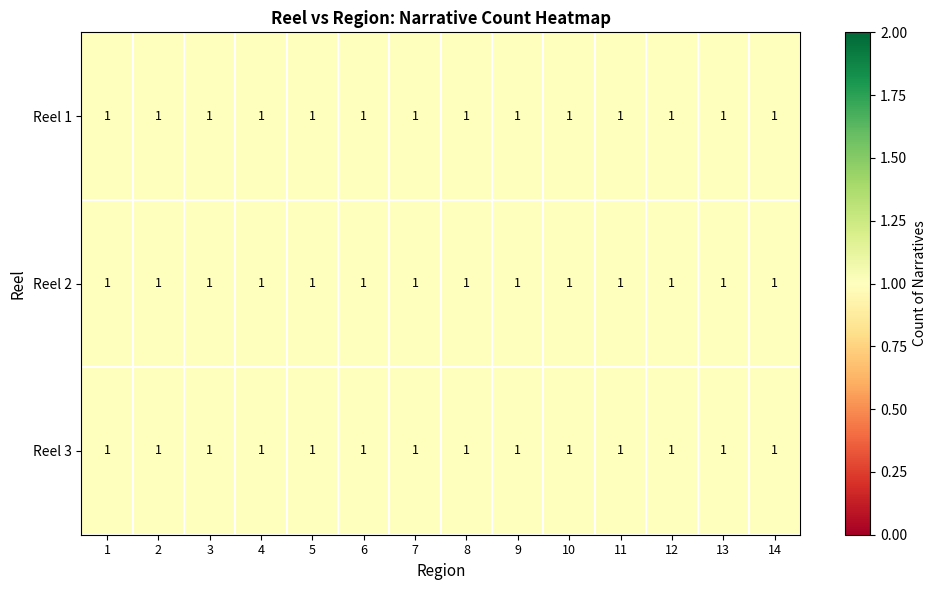

Which series changed the most between 5 and 12?

3